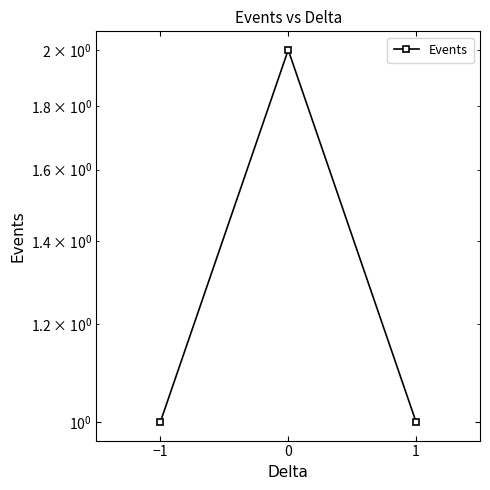

List the labels in order of value, smallest first.

−1, 1, 0